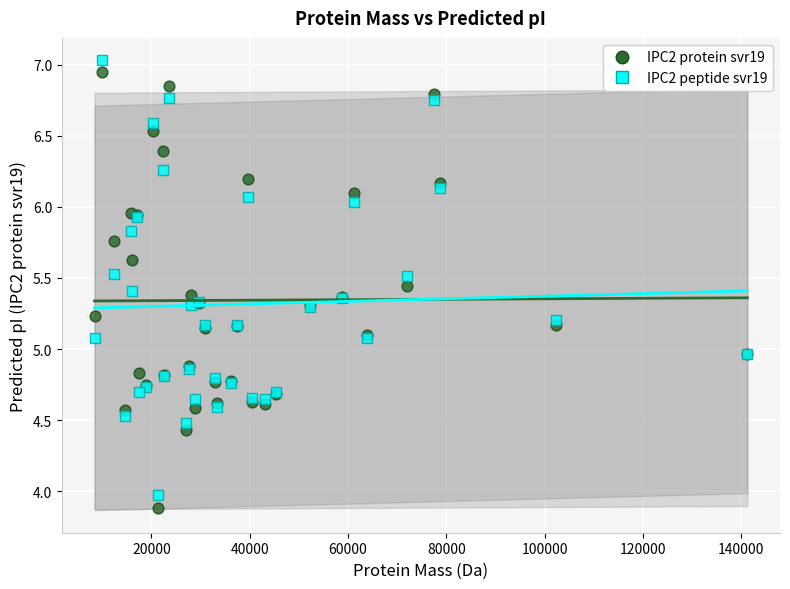

Which series has the widest spread of Y values?

IPC2 protein svr19